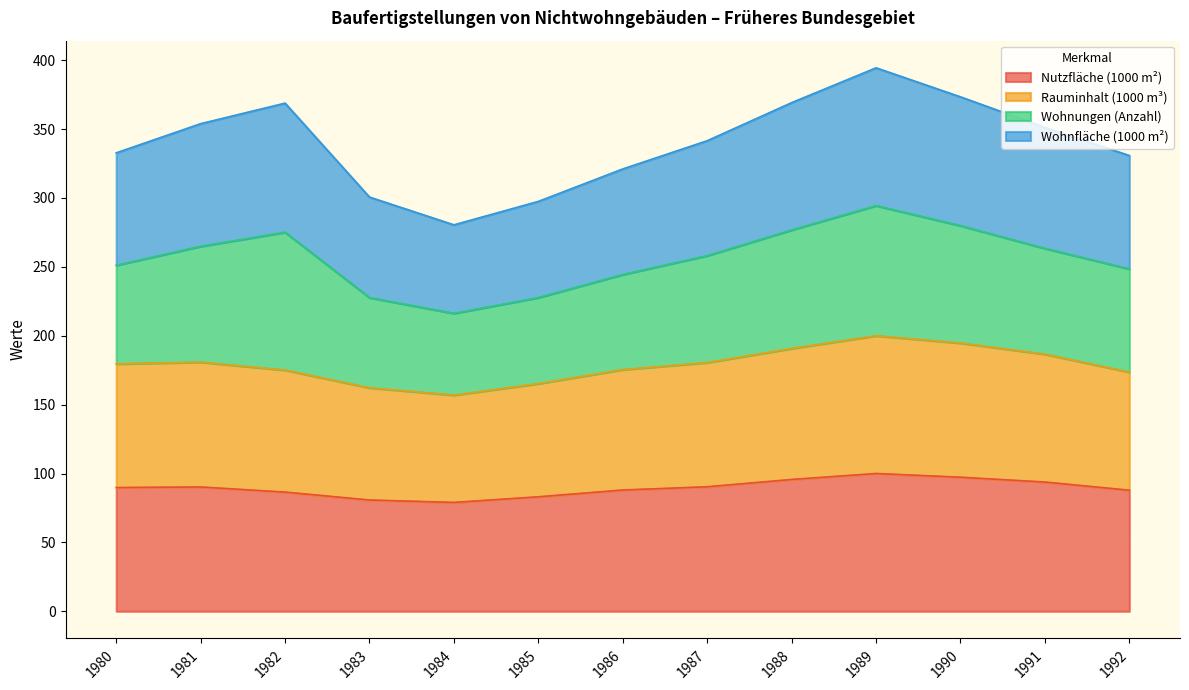

What is the minimum value for Nutzfläche (1000 m²)?

79.0